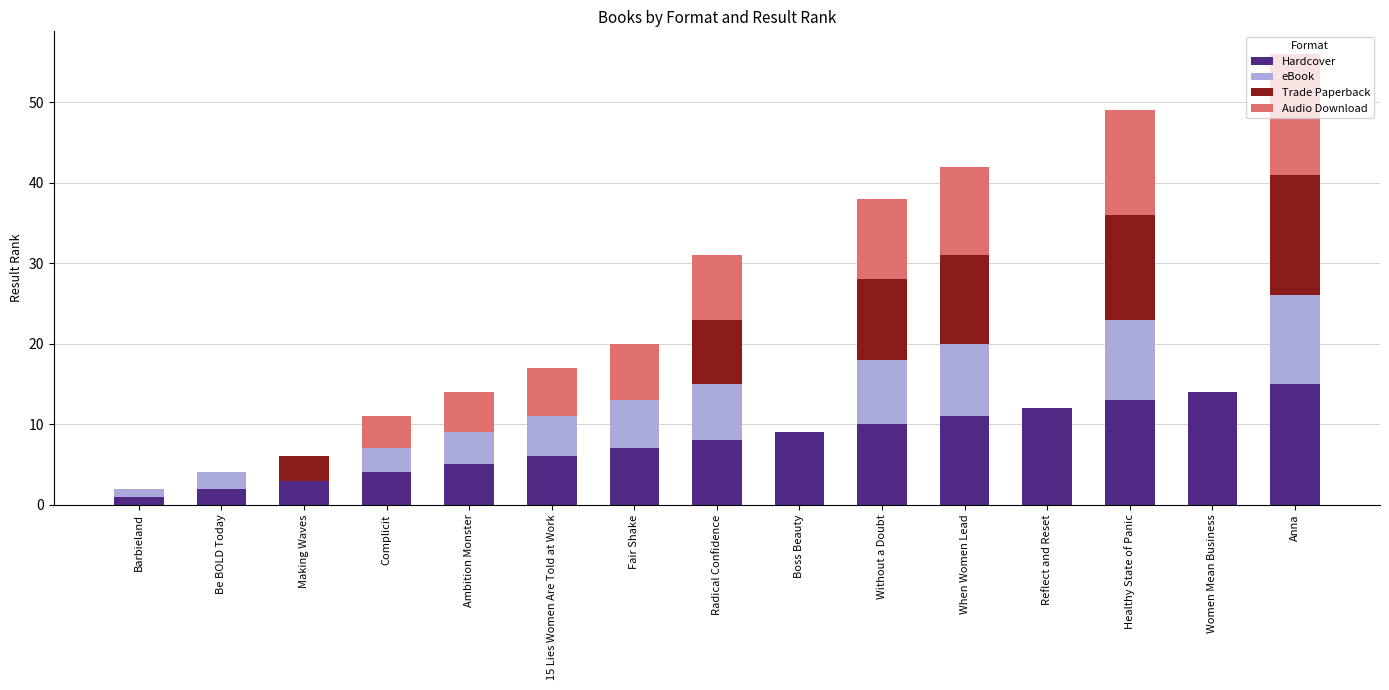

What is the total value across all series at Fair Shake?

20